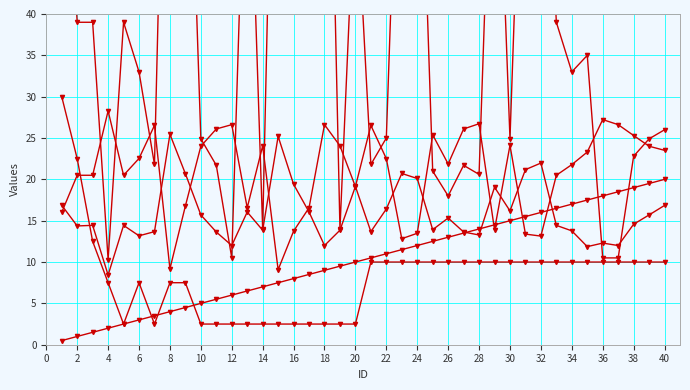

Which has a higher value, 32 or 27?

27